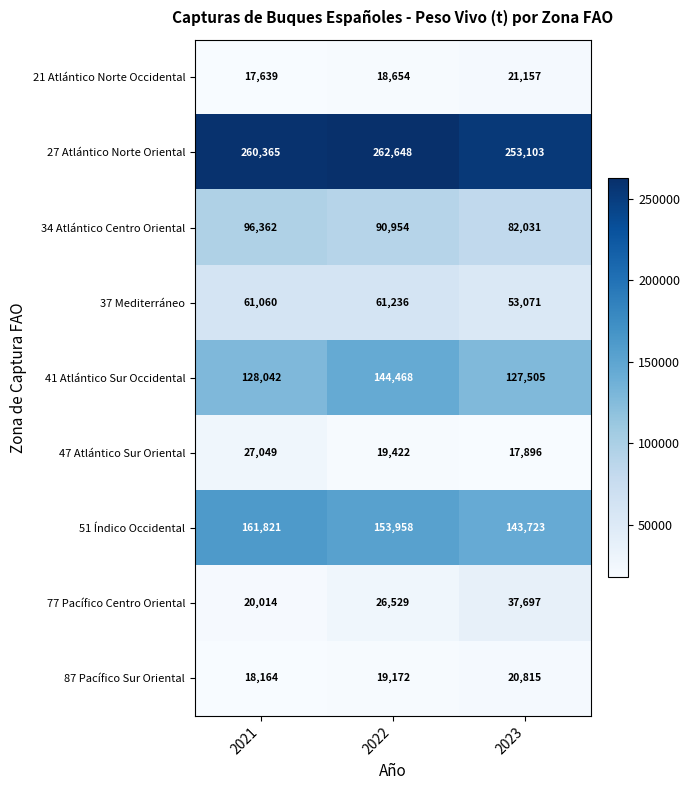

What is the difference between the maximum and minimum values in the 41 Atlántico Sur Occidental series?

16963